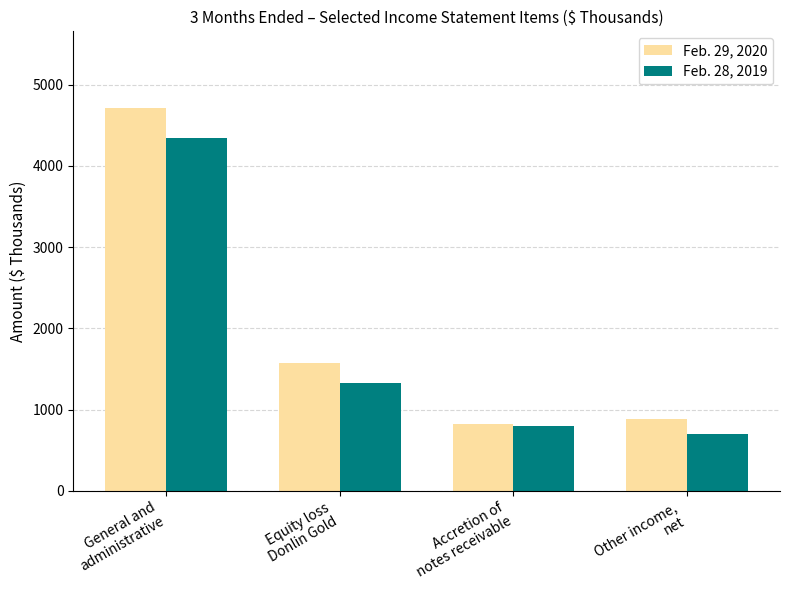

What is the sum of all Feb. 29, 2020 values?

7993